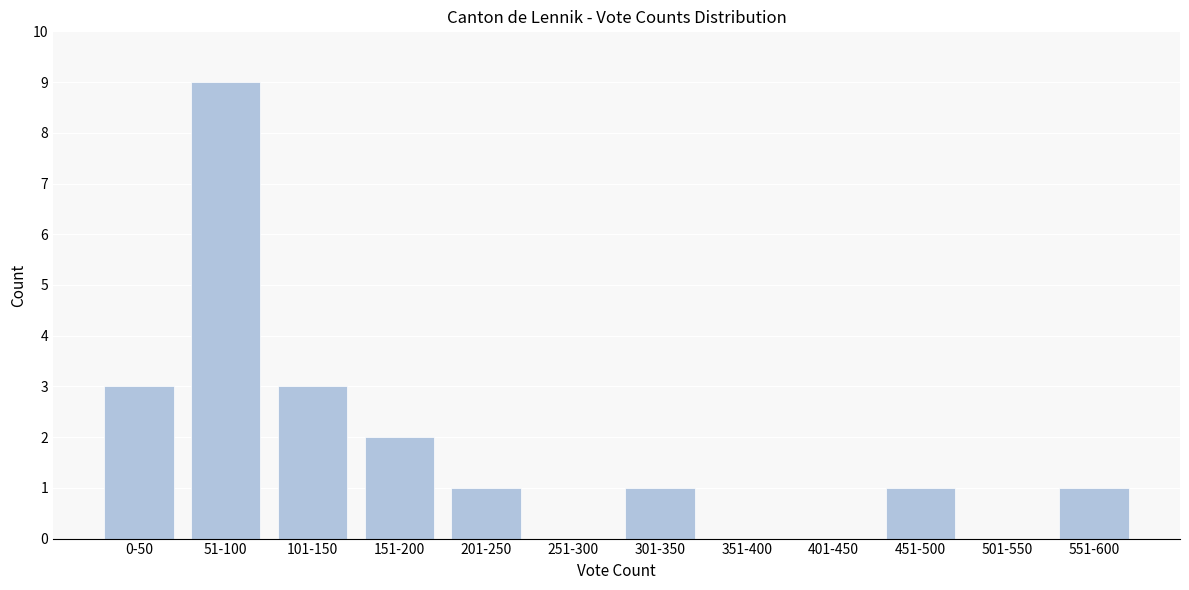

Reading left to right, transcribe all the data shown in this chart.

0-50=3	51-100=9	101-150=3	151-200=2	201-250=1	251-300=0	301-350=1	351-400=0	401-450=0	451-500=1	501-550=0	551-600=1